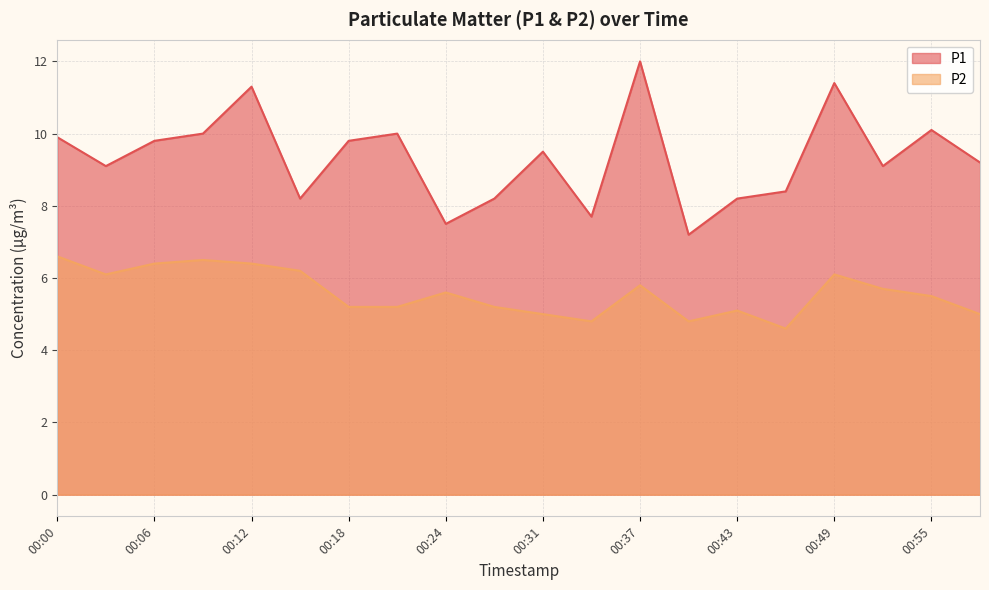

Reading right to left, transcribe all the data shown in this chart.

P1: 00:58=9.2	00:55=10.1	00:52=9.1	00:49=11.4	00:46=8.4	00:43=8.2	00:40=7.2	00:37=12.0	00:34=7.7	00:31=9.5	00:28=8.2	00:24=7.5	00:21=10.0	00:18=9.8	00:15=8.2	00:12=11.3	00:09=10.0	00:06=9.8	00:03=9.1	00:00=9.9
P2: 00:58=5.0	00:55=5.5	00:52=5.7	00:49=6.1	00:46=4.6	00:43=5.1	00:40=4.8	00:37=5.8	00:34=4.8	00:31=5.0	00:28=5.2	00:24=5.6	00:21=5.2	00:18=5.2	00:15=6.2	00:12=6.4	00:09=6.5	00:06=6.4	00:03=6.1	00:00=6.6